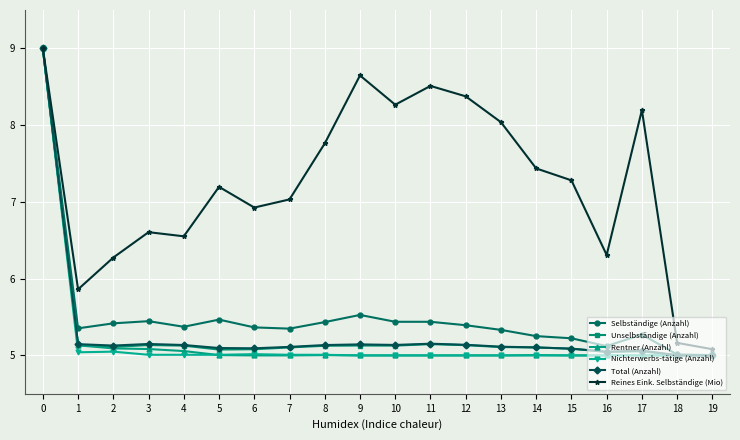

What is the sum of the Reines Eink. Selbständige (Mio) values at 2 and 5?

13.5